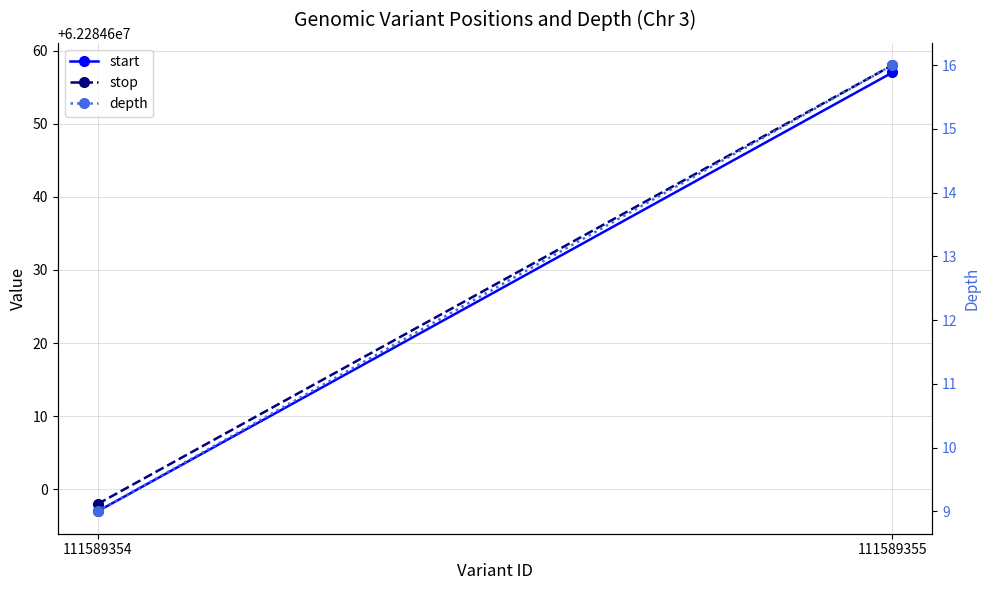

Reading left to right, list all the values displayed in this chart.

start: 111589354=62284597	111589355=62284657
stop: 111589354=62284598	111589355=62284658
depth: 111589354=9	111589355=16